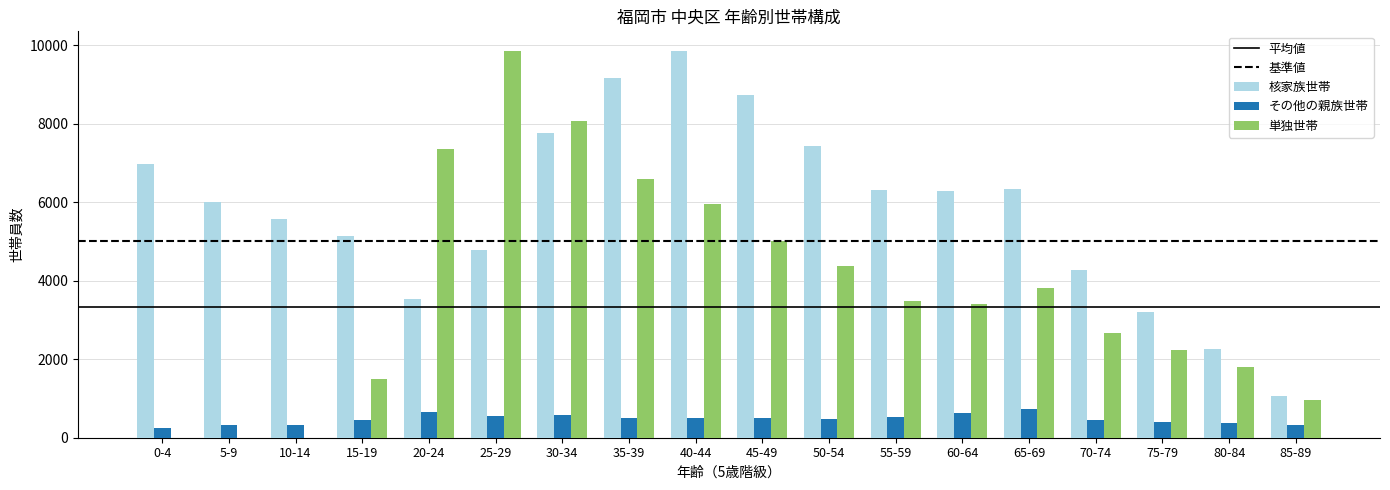

What is the highest value of the その他の親族世帯 series?

744